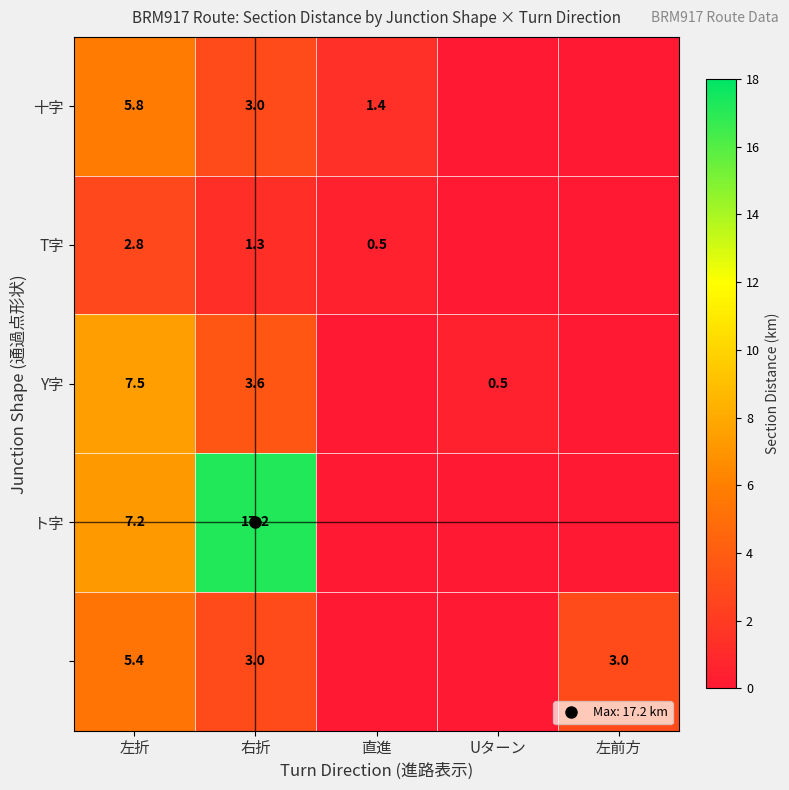

At which category does the chart reach its minimum across all series?

Uターン